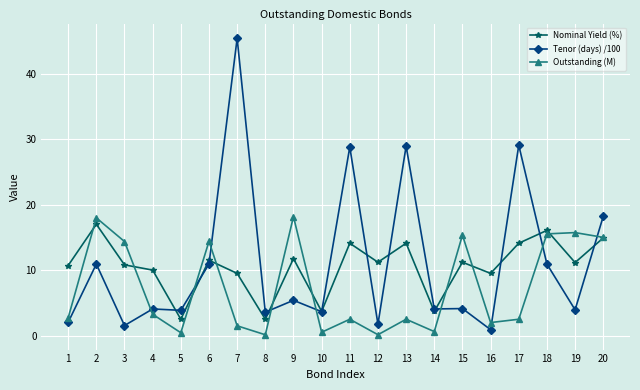

Which category has the highest value across all series?

7